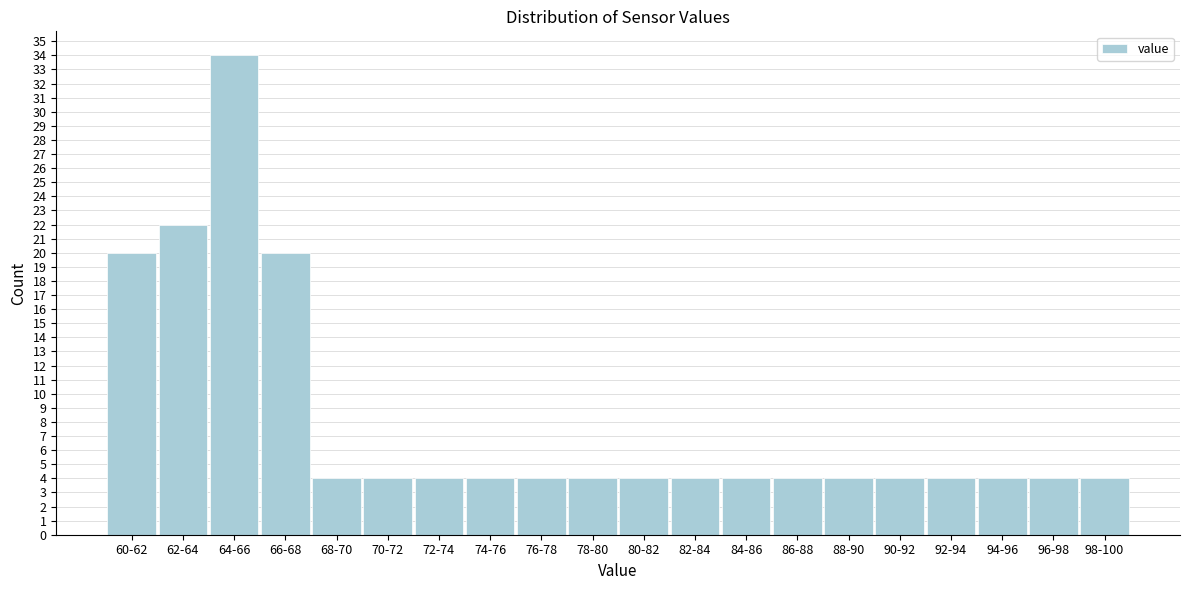

Reading left to right, extract all data points from this chart.

60-62=20	62-64=22	64-66=34	66-68=20	68-70=4	70-72=4	72-74=4	74-76=4	76-78=4	78-80=4	80-82=4	82-84=4	84-86=4	86-88=4	88-90=4	90-92=4	92-94=4	94-96=4	96-98=4	98-100=4